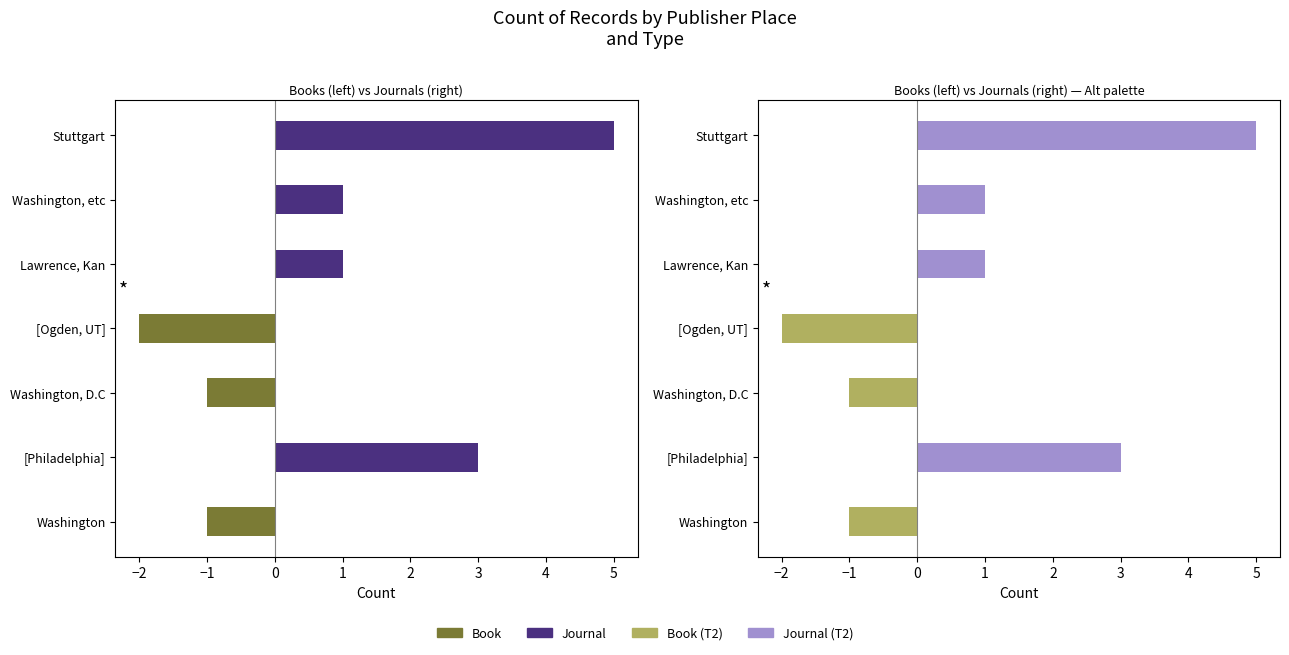

Rank the series by their maximum value, from highest to lowest.

Journal, Journal (T2), Book, Book (T2)